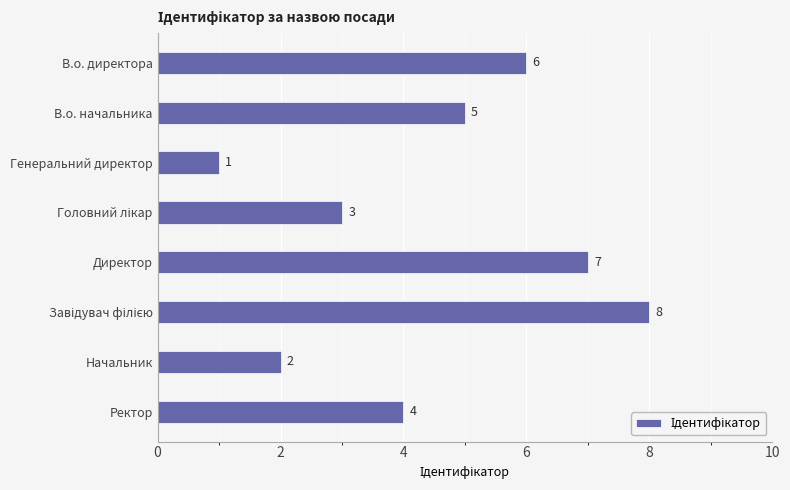

What is the value of the 4th bar from the top?

3